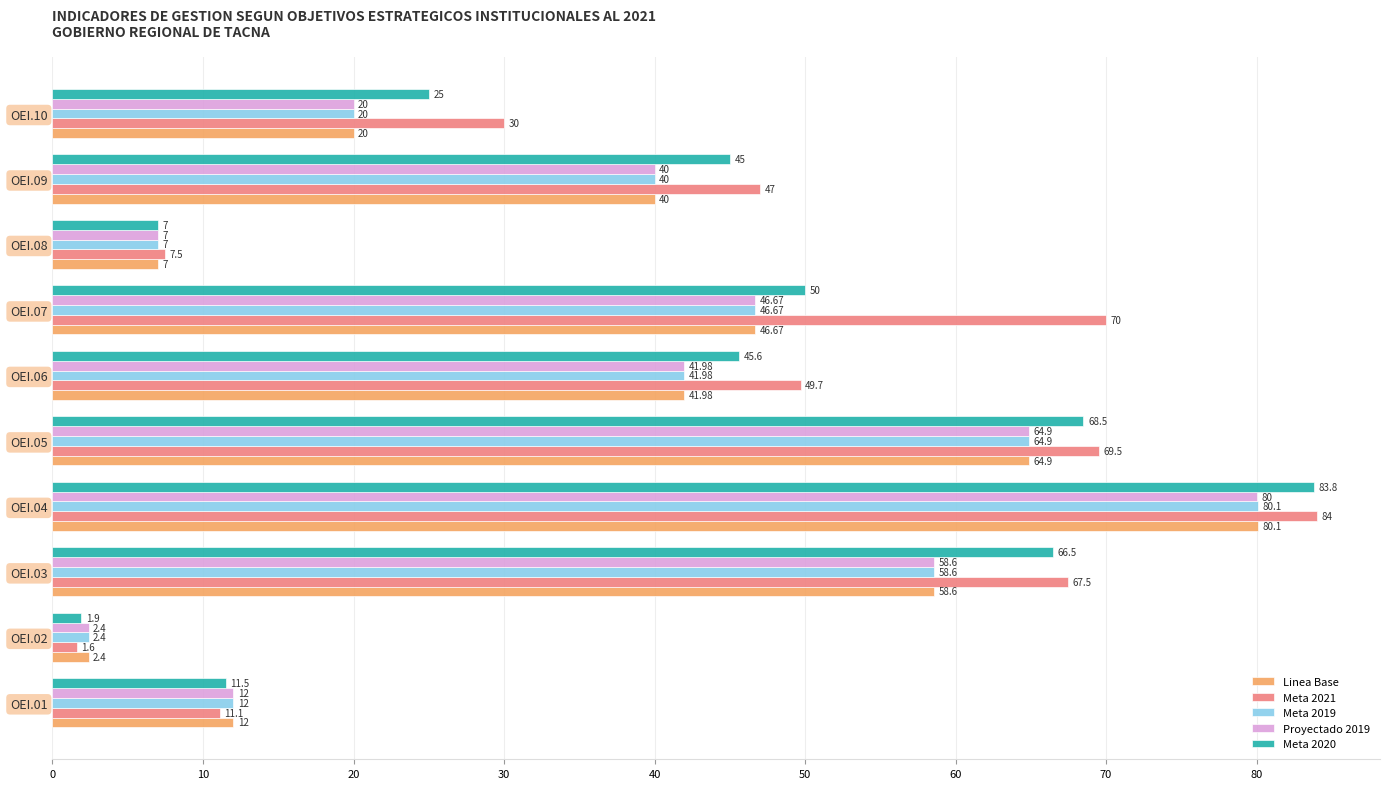

What is the sum of the Proyectado 2019 values at OEI.06 and OEI.05?

106.9